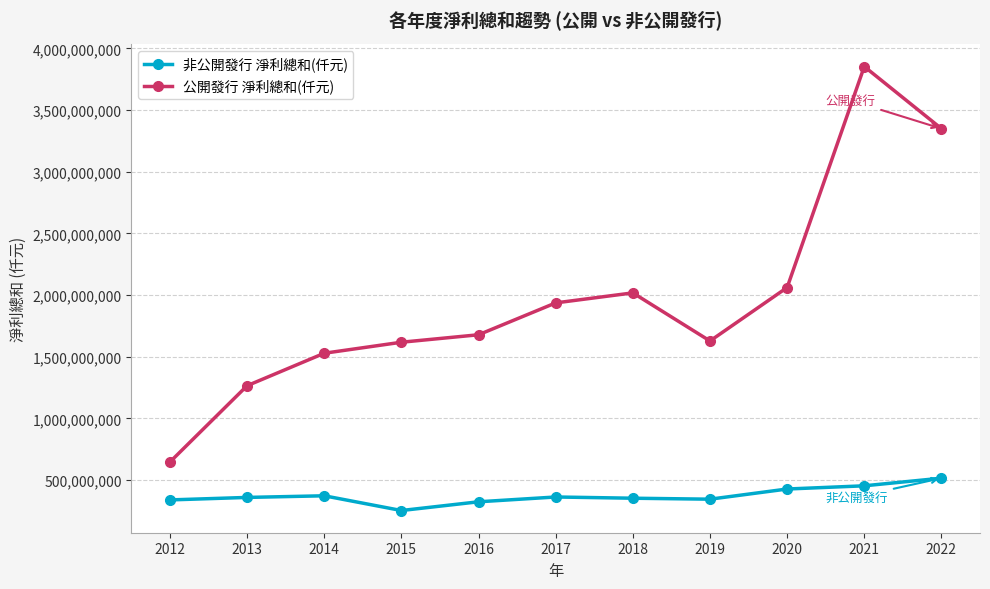

True or false: 非公開發行 淨利總和(仟元) and 公開發行 淨利總和(仟元) cross at least once.

False